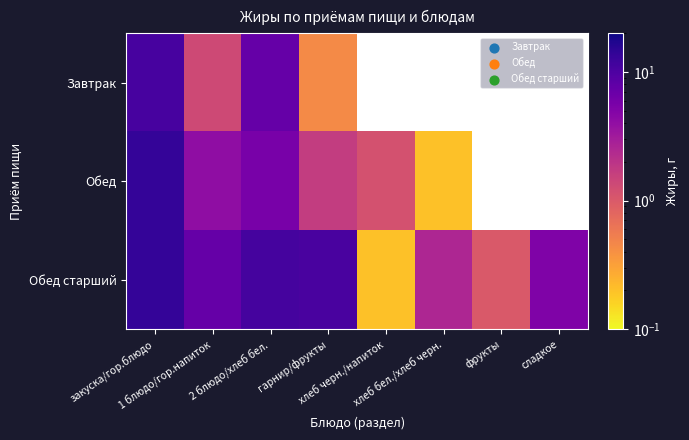

Where is Завтрак nearest to the value 5?

2 блюдо/хлеб бел.